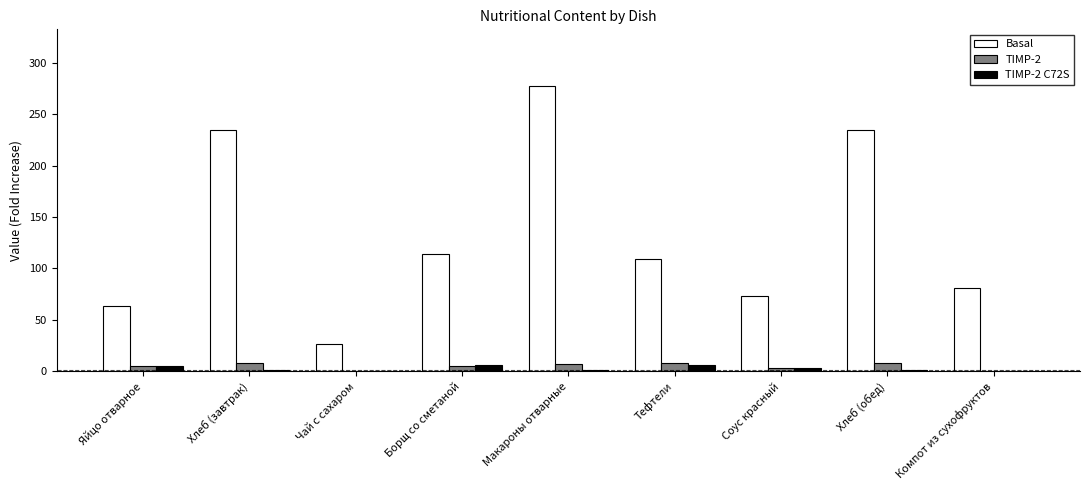

Which series changed the most between Борщ со сметаной and Соус красный?

Basal